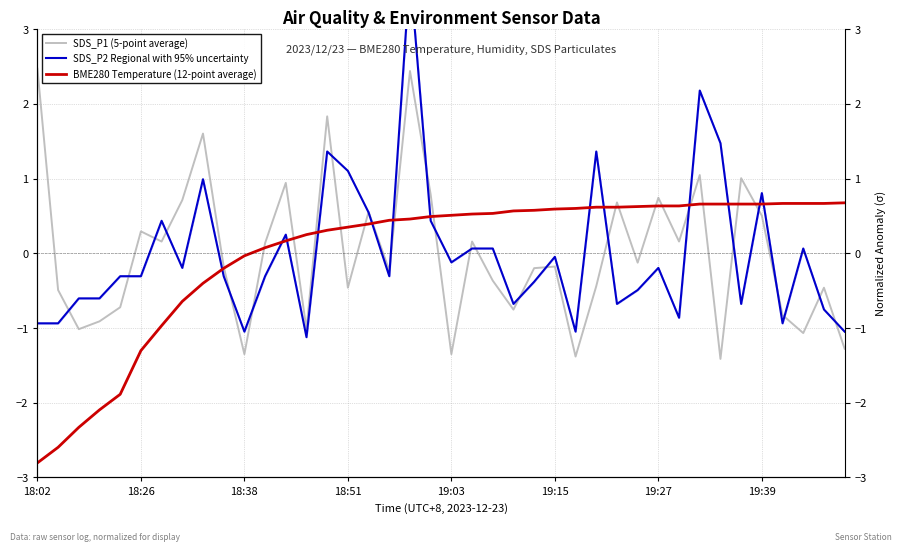

Where does the BME280 Temperature (12-point average) series first go above 0?

11